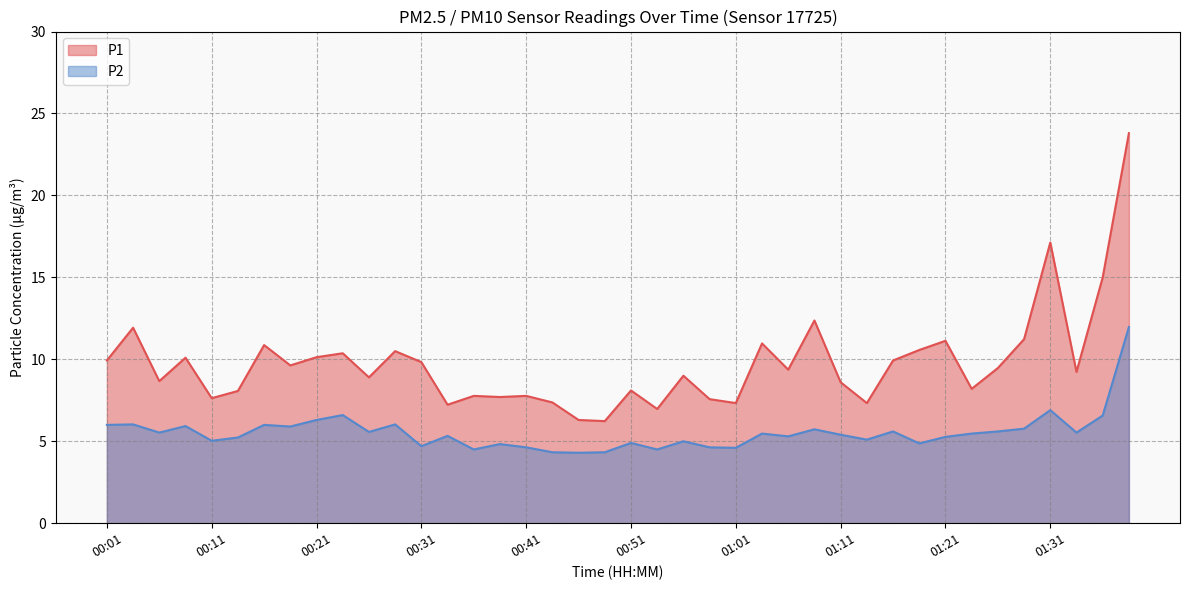

What are all the series names shown in the legend?

P1, P2